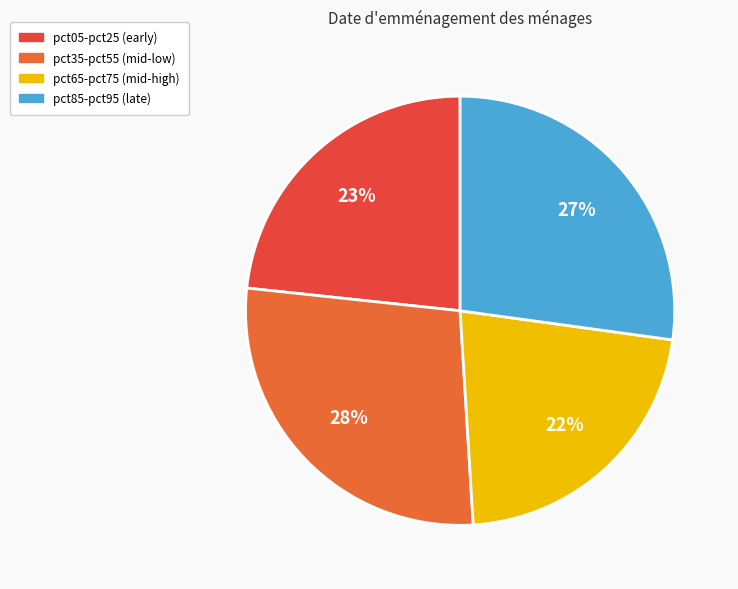

How many segments does this pie chart have?

4